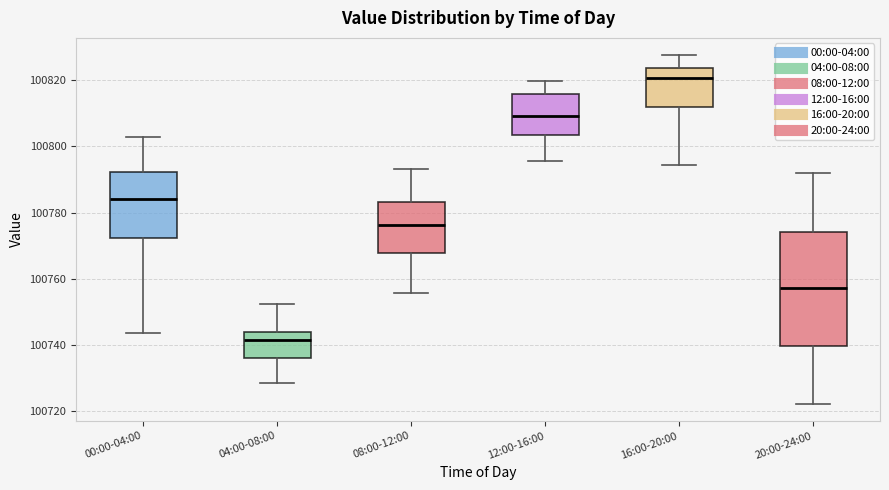

Reading left to right, read every box against the y-axis: the position of its median line, the range the box covers, and the ends of its whiskers. The values are not printed on the chart, so give them approximately, as read against the axis.

00:00-04:00: median 100784, box 100772 to 100792, whiskers 100744 to 100802
04:00-08:00: median 100742, box 100736 to 100744, whiskers 100728 to 100752
08:00-12:00: median 100776, box 100768 to 100784, whiskers 100756 to 100794
12:00-16:00: median 100810, box 100804 to 100816, whiskers 100796 to 100820
16:00-20:00: median 100820, box 100812 to 100824, whiskers 100794 to 100828
20:00-24:00: median 100758, box 100740 to 100774, whiskers 100722 to 100792